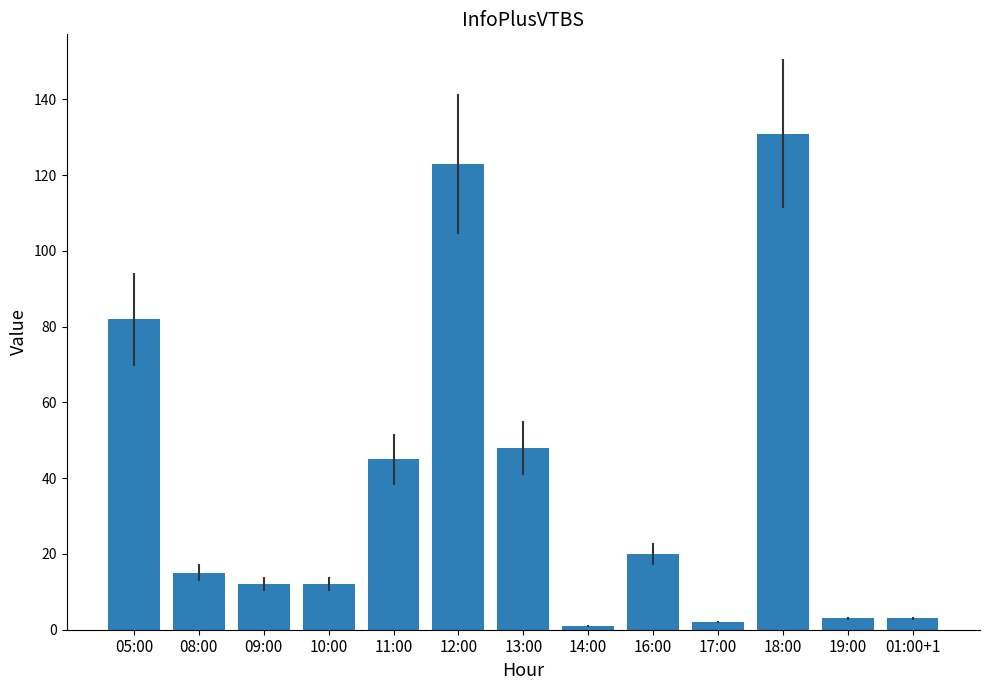

What is the maximum value shown in the chart?

131